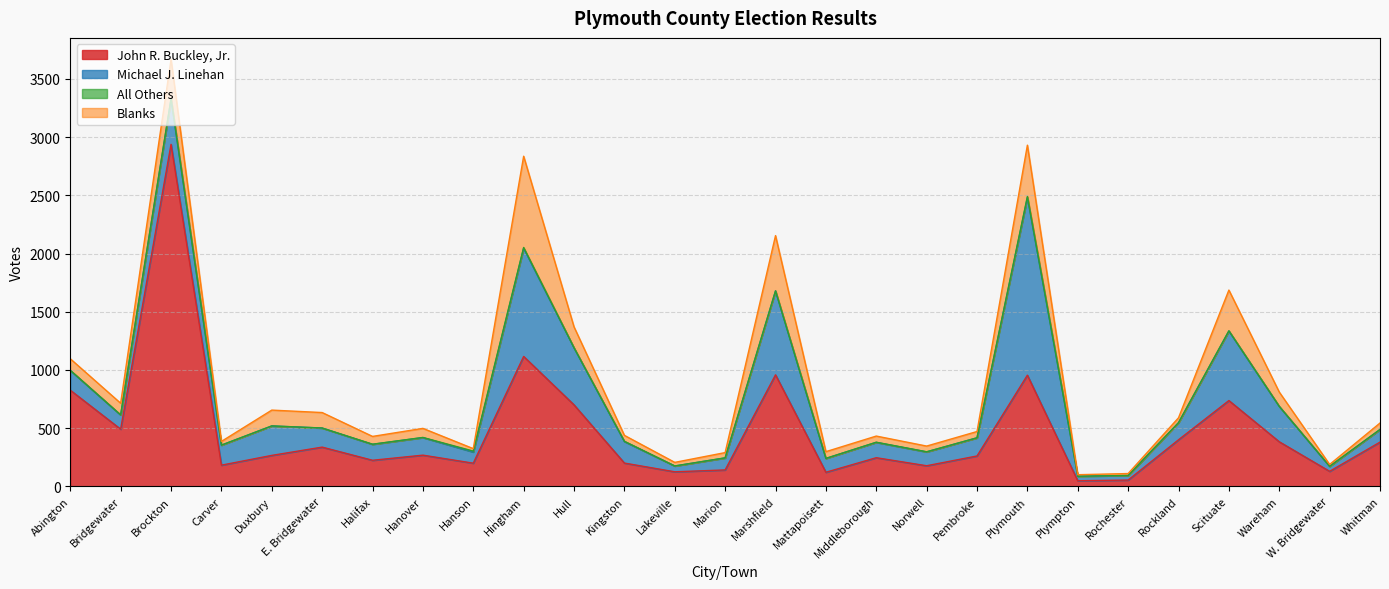

True or false: Michael J. Linehan has more than 2 points higher than both neighbors.

True